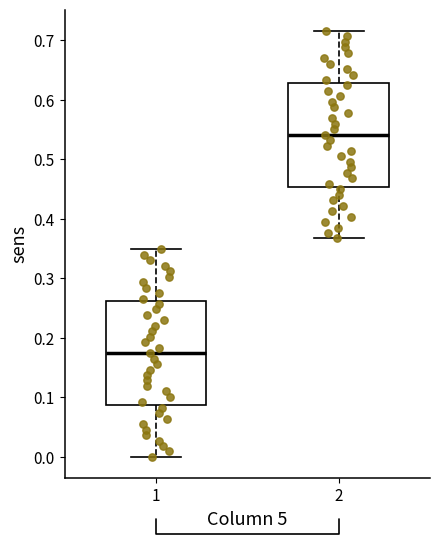

Where does the median line of the box at x = 2 sit on the y-axis? The values are not printed on the chart, so give them approximately, as read against the axis.

0.54